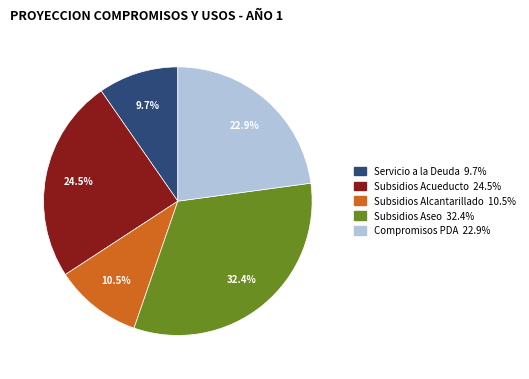

Is there any slice that represents more than half of the pie?

No